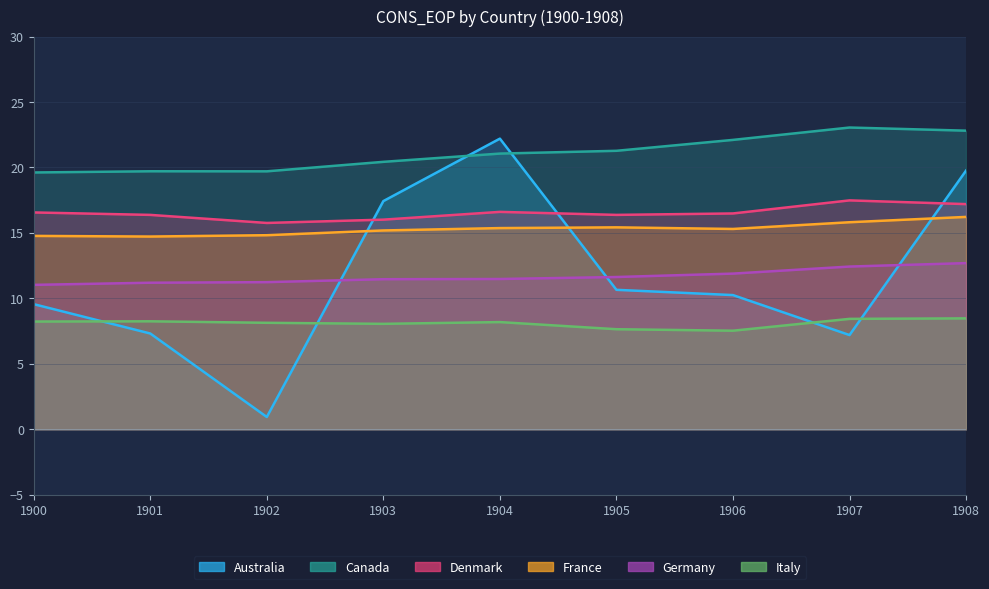

Reading left to right, extract all data points from this chart.

Australia: 9.6	7.3	0.9	17.4	22.2	10.7	10.3	7.2	19.8
Canada: 19.6	19.7	19.7	20.4	21.1	21.3	22.1	23.1	22.8
Denmark: 16.6	16.4	15.8	16.0	16.6	16.4	16.5	17.5	17.2
France: 14.8	14.7	14.8	15.2	15.4	15.4	15.3	15.8	16.2
Germany: 11.0	11.2	11.2	11.5	11.5	11.6	11.9	12.4	12.7
Italy: 8.2	8.2	8.1	8.1	8.2	7.6	7.5	8.4	8.5